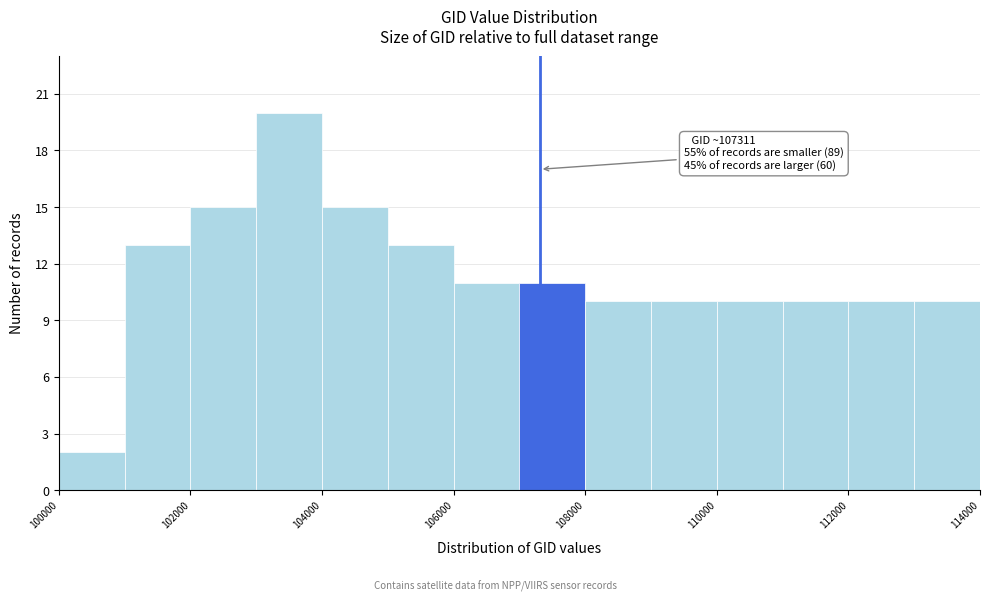

Over which range of the x-axis is the bar tallest?

103000 to 104000